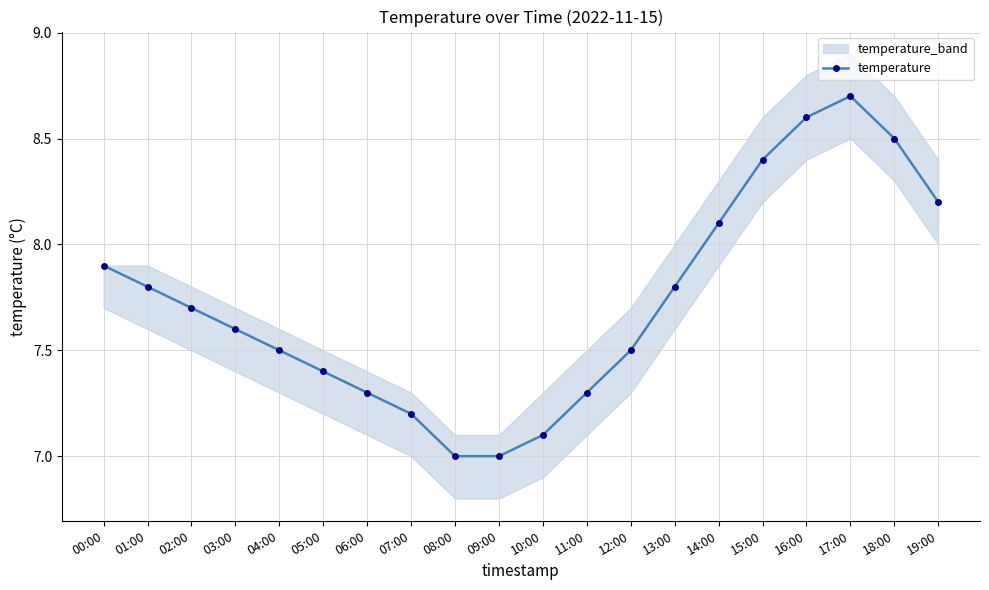

List the labels in order of value, smallest first.

08:00, 09:00, 10:00, 07:00, 06:00, 11:00, 05:00, 04:00, 12:00, 03:00, 02:00, 01:00, 13:00, 00:00, 14:00, 19:00, 15:00, 18:00, 16:00, 17:00